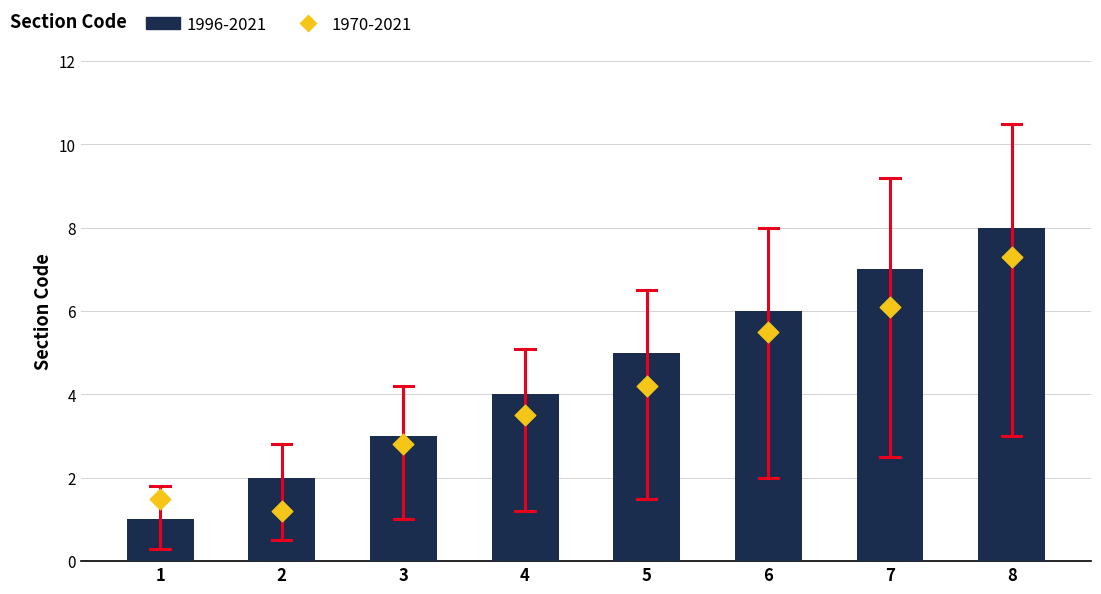

At how many categories does at least one series exceed 7?

1